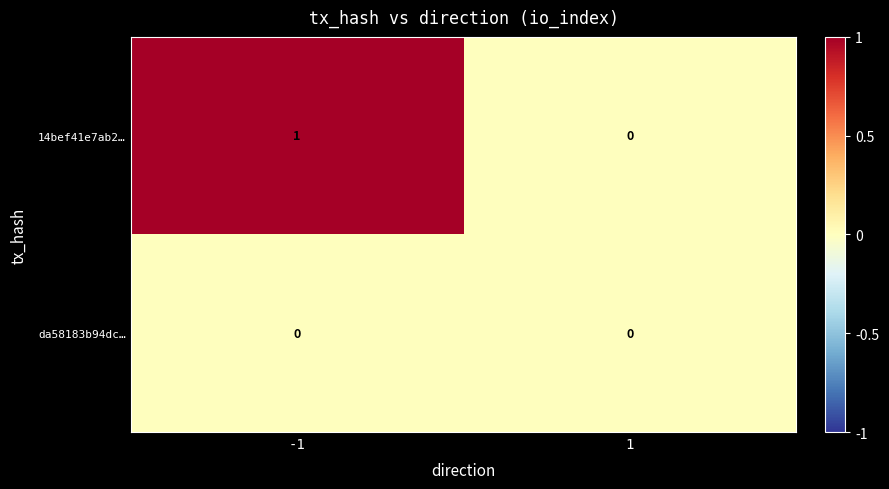

Reading left to right, transcribe all the data shown in this chart.

14bef41e7ab2…: -1=1	1=0
da58183b94dc…: -1=0	1=0